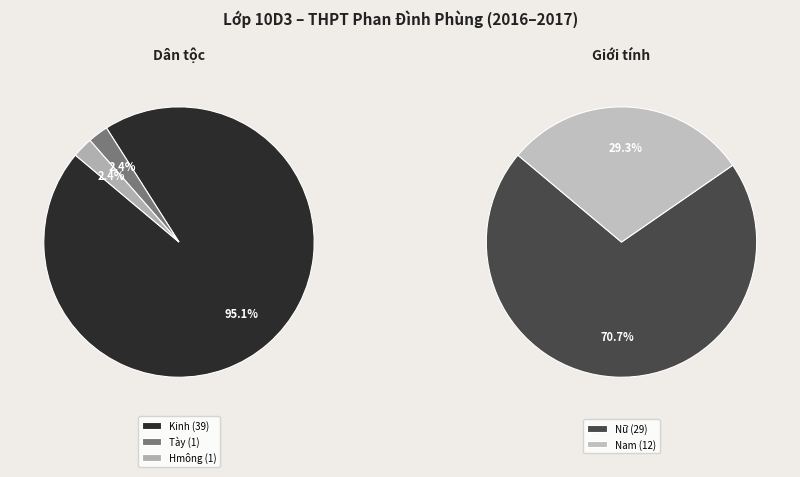

Do Nam and Hmông together represent more than half of the pie?

No